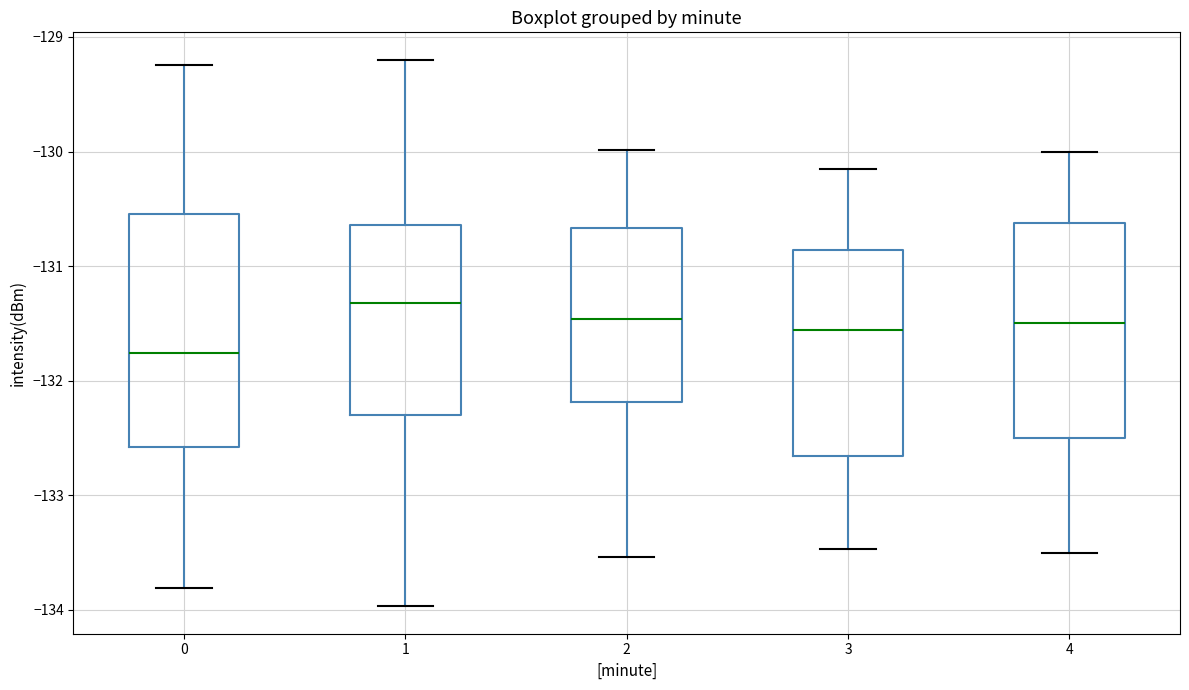

Comparing the boxes themselves (not the whiskers), which one is the tallest?

0